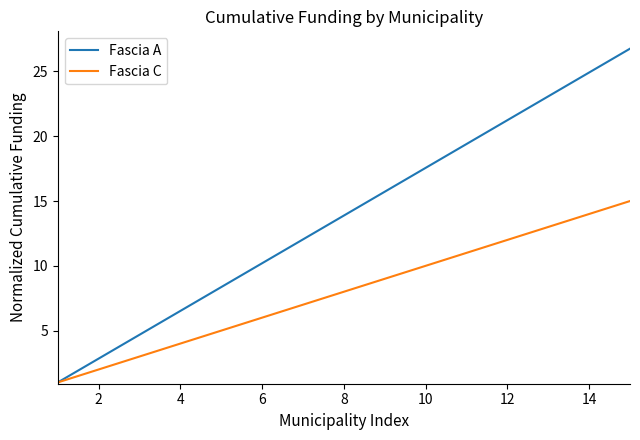

How many lines are shown in the chart?

2